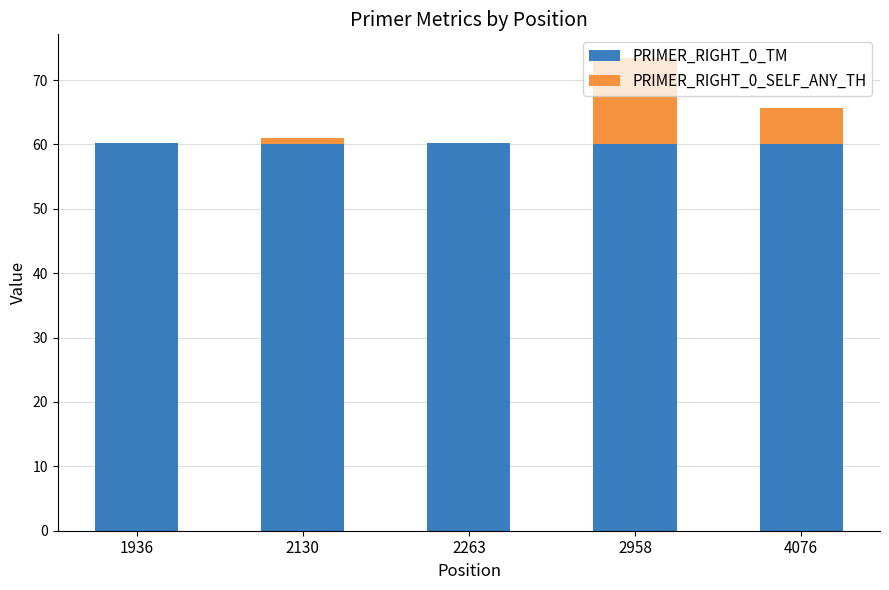

Read the PRIMER_RIGHT_0_TM value at 1936.

60.2